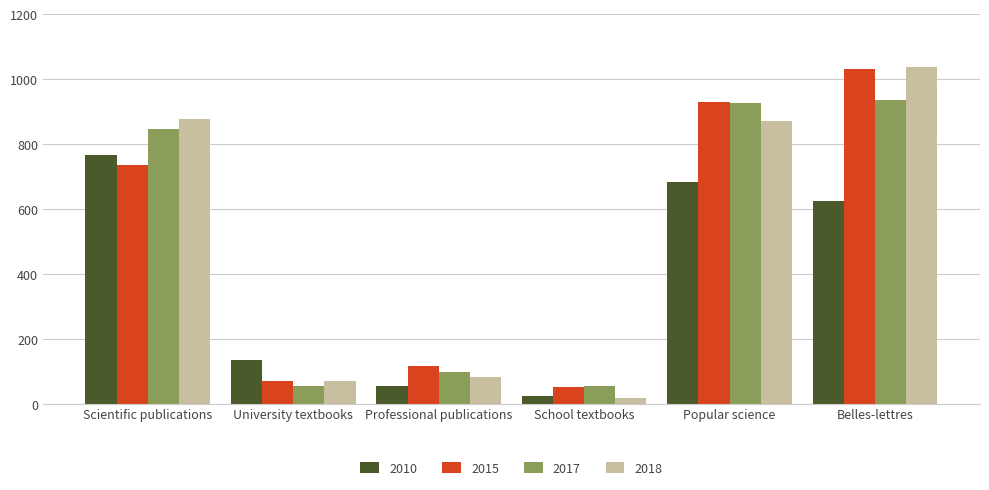

Is it true that 2015 equals 930 at Popular science?

True